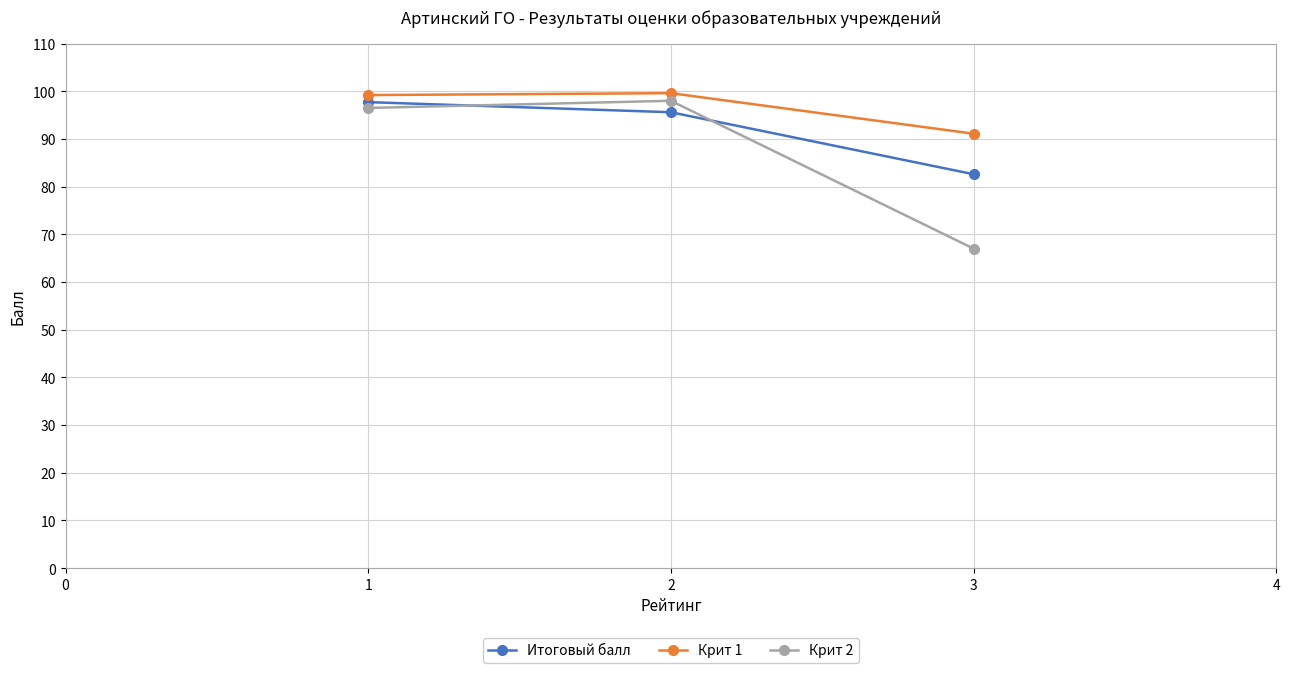

Rank the series at 1 from highest to lowest value.

Крит 1, Итоговый балл, Крит 2